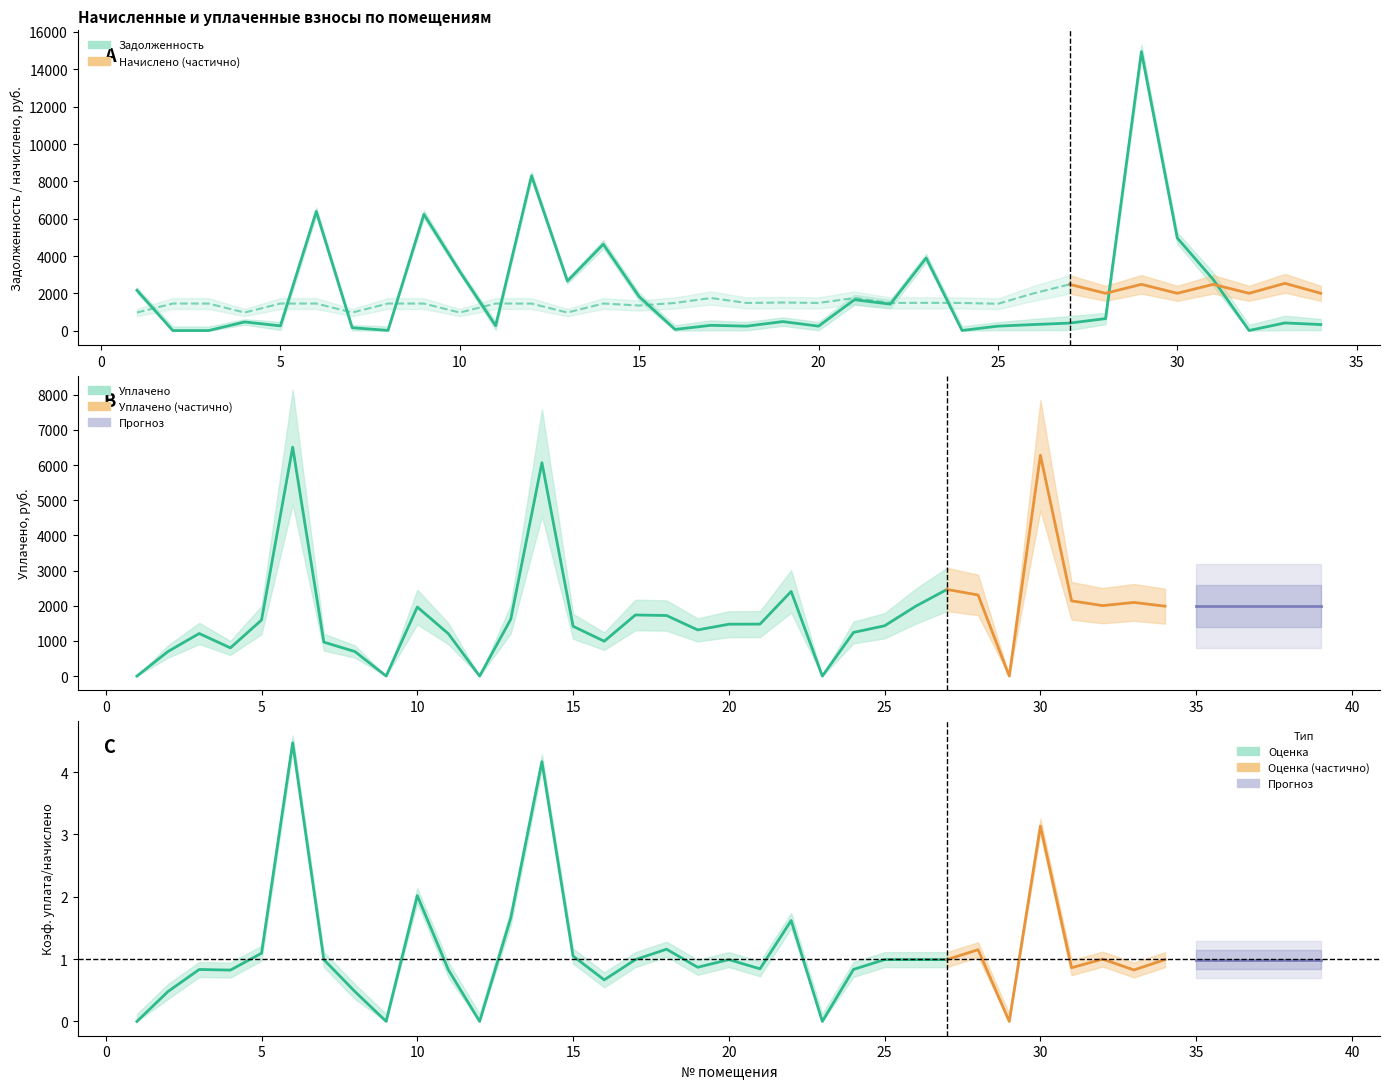

At which label does задолженность reach its peak?

29